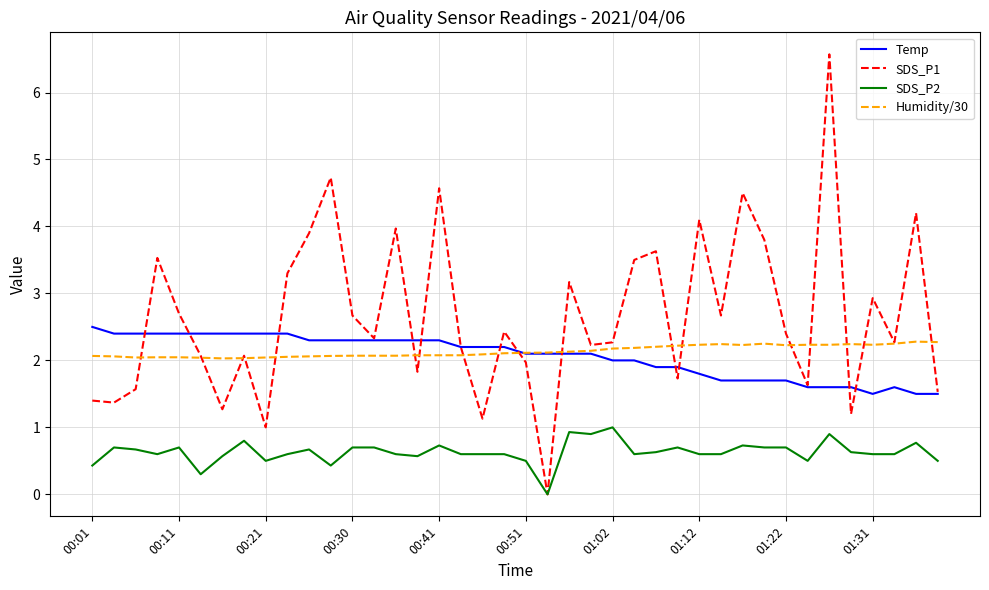

What is the maximum value shown in the chart?

6.6